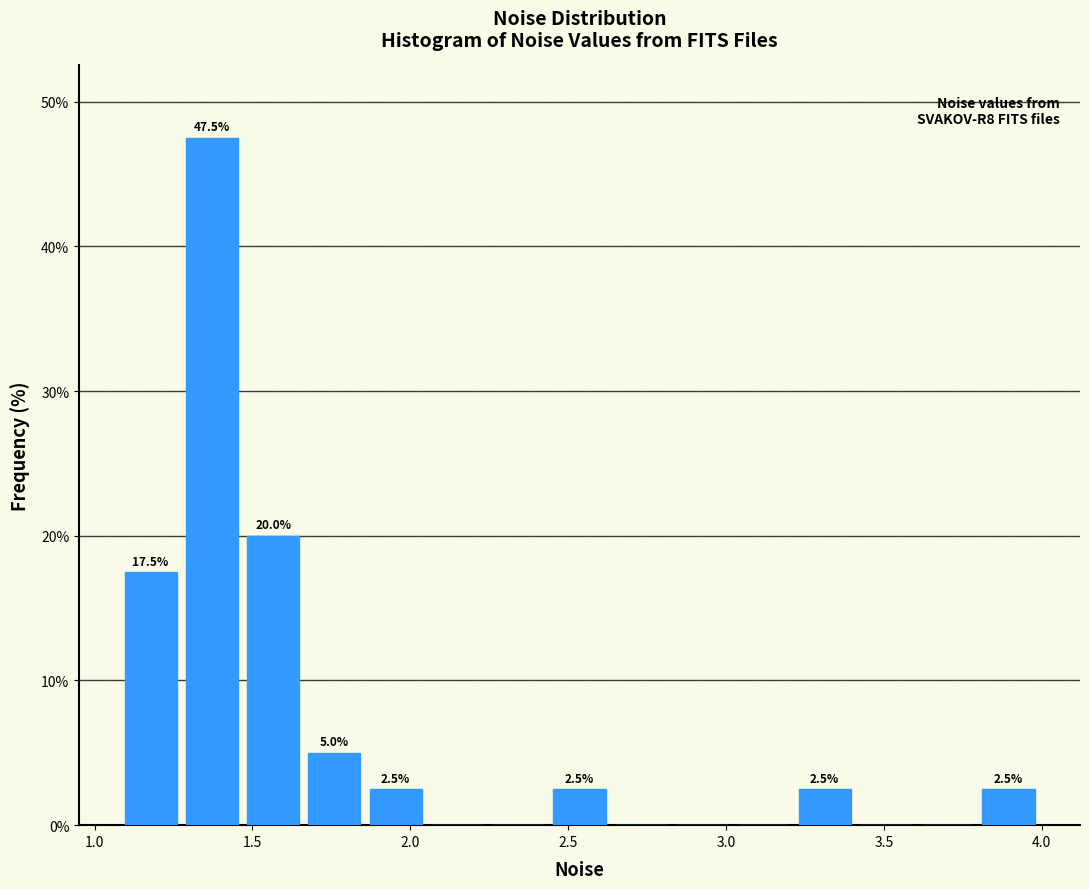

Read against the x-axis, roughly where is the centre of the tallest bar?

1.35